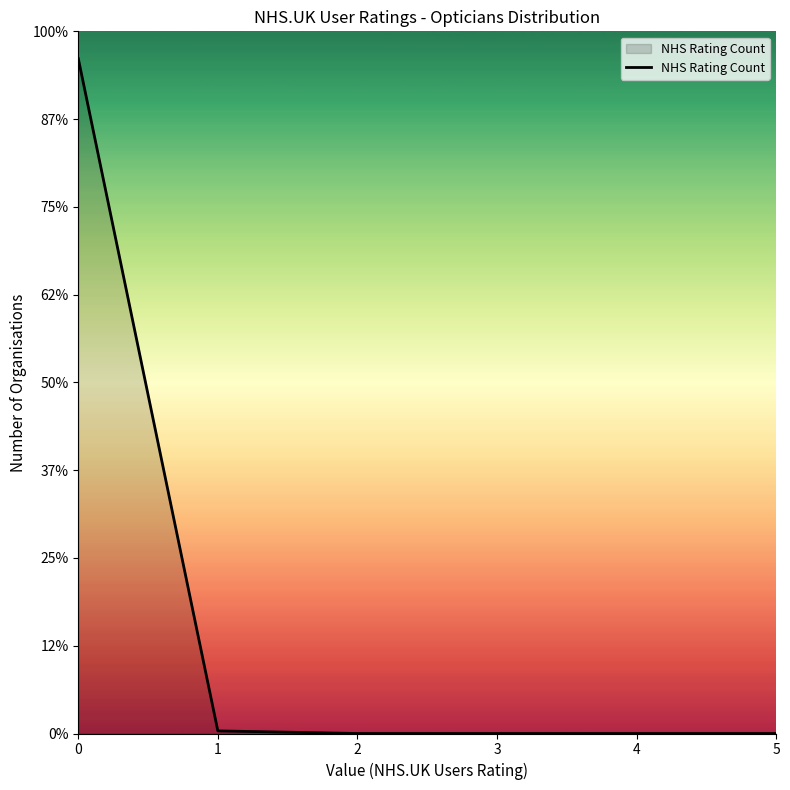

True or false: the data has more than 1 interior local peaks.

False